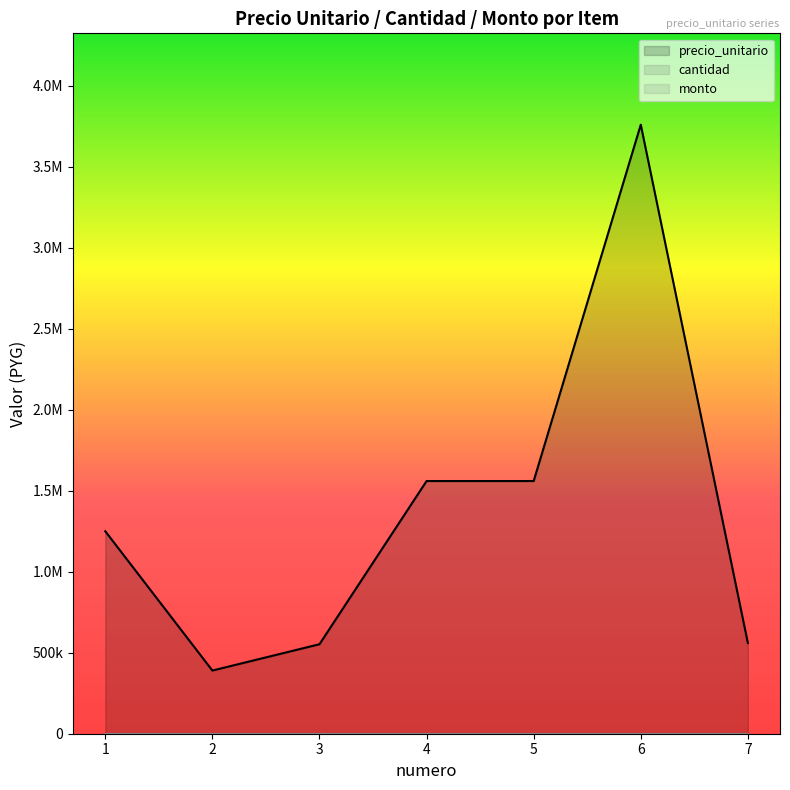

Where is precio_unitario nearest to the value 2075000?

4